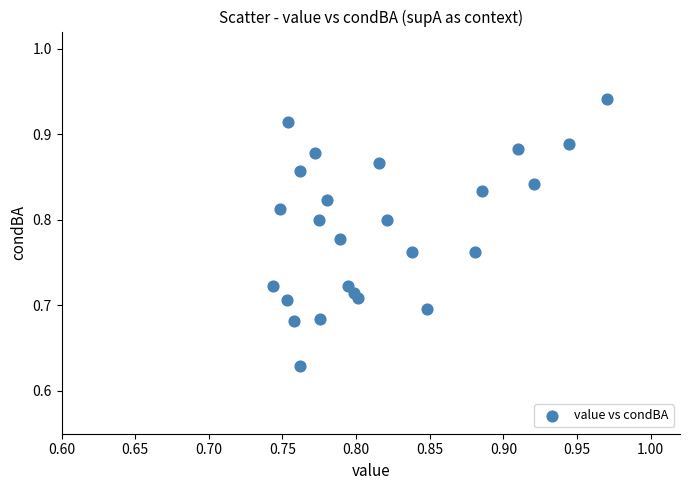

What is the range of Y values (max minus min)?

0.3